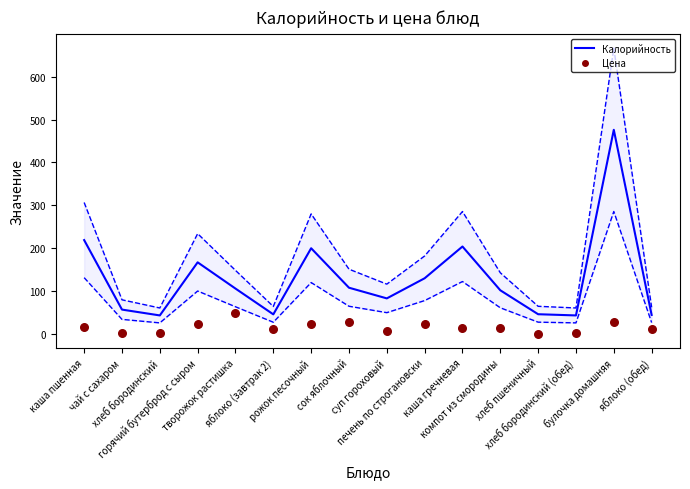

Which series has the widest spread of Y values?

Калорийность